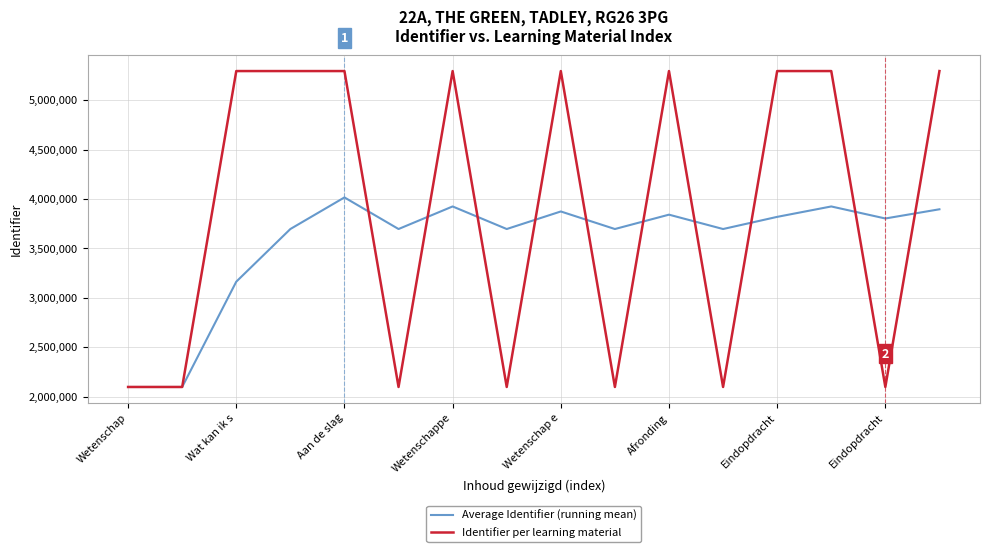

Rank the series by their maximum value, from highest to lowest.

Identifier per learning material, Average Identifier (running mean)